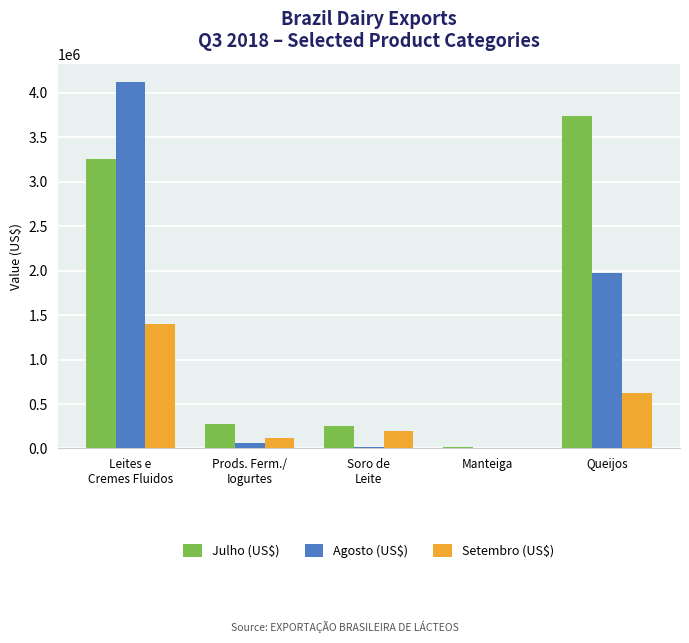

Which series changed the most between Manteiga and Queijos?

Julho (US$)